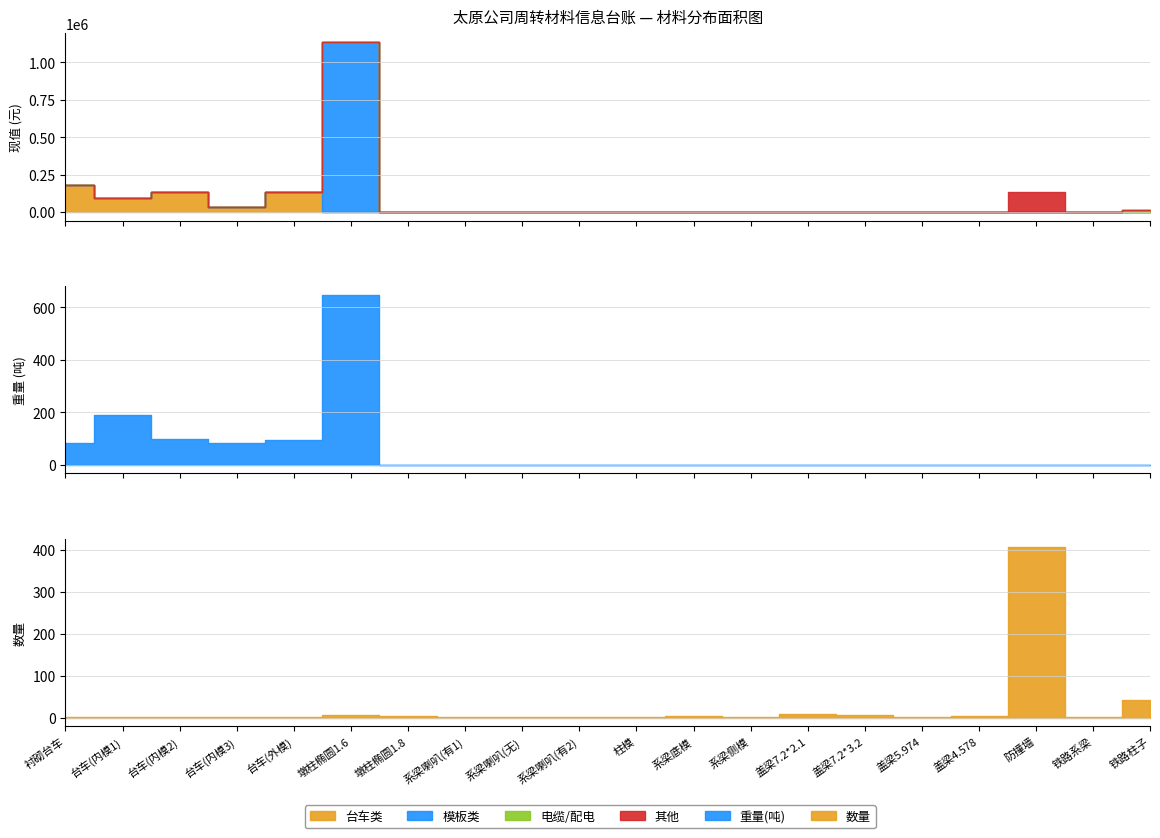

How many interior local peaks does the 重量(吨) series have?

2